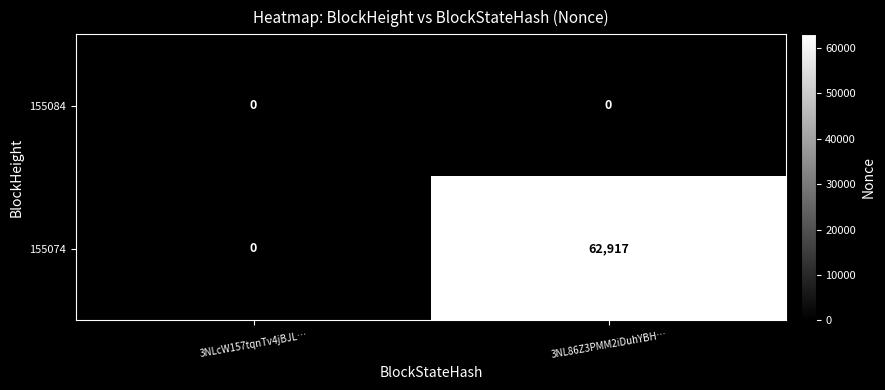

Which label corresponds to the largest value in the chart?

3NL86Z3PMM2iDuhYBH…